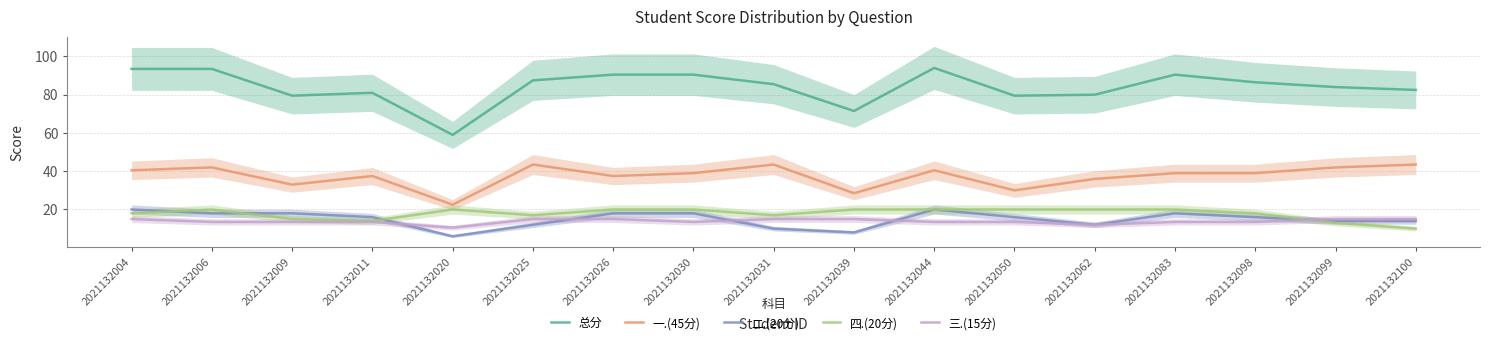

At 2021132100, list the series in order from largest to smallest.

总分, 一.(45分), 三.(15分), 二.(20分), 四.(20分)